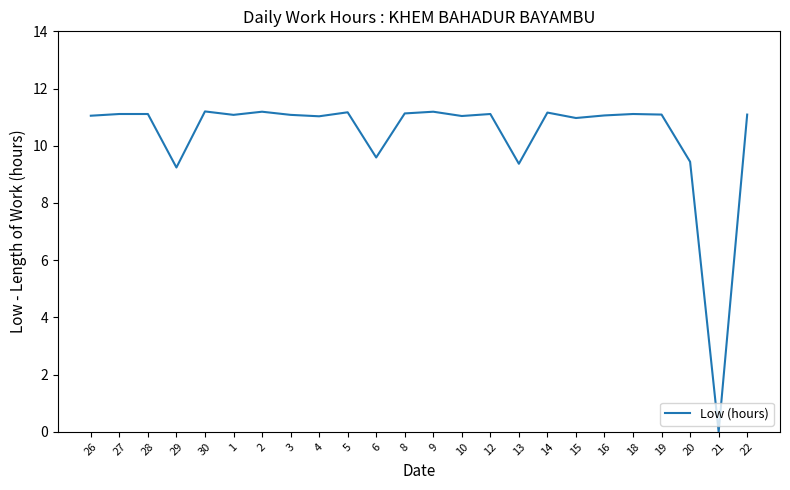

What is the difference between the maximum and minimum values?

11.2